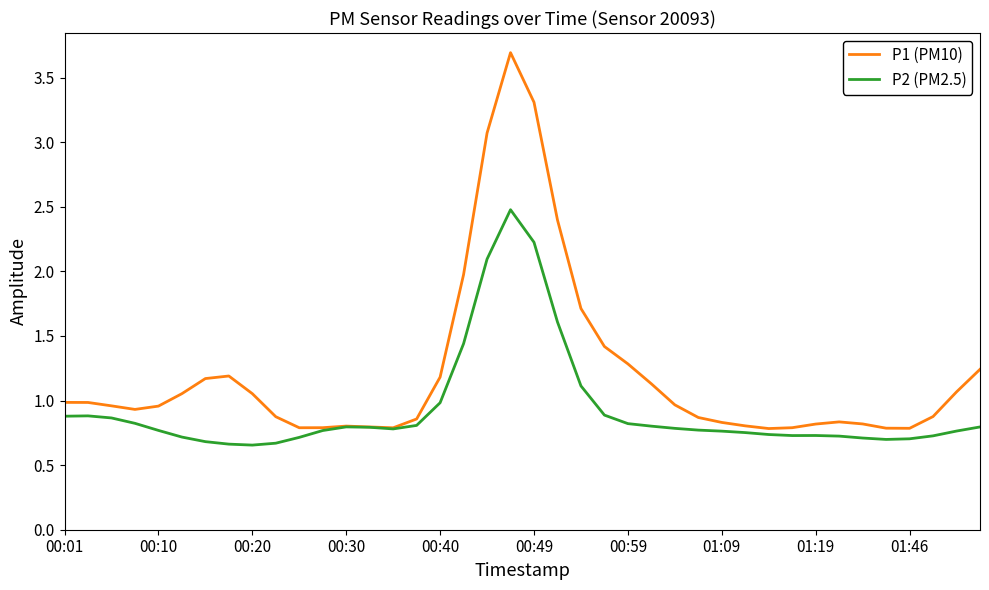

Count the number of data series in this chart.

2